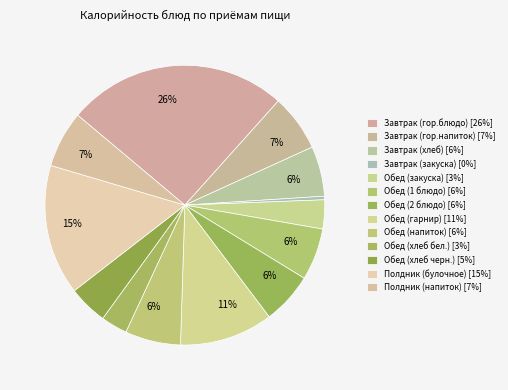

How many slices are in this pie chart?

13